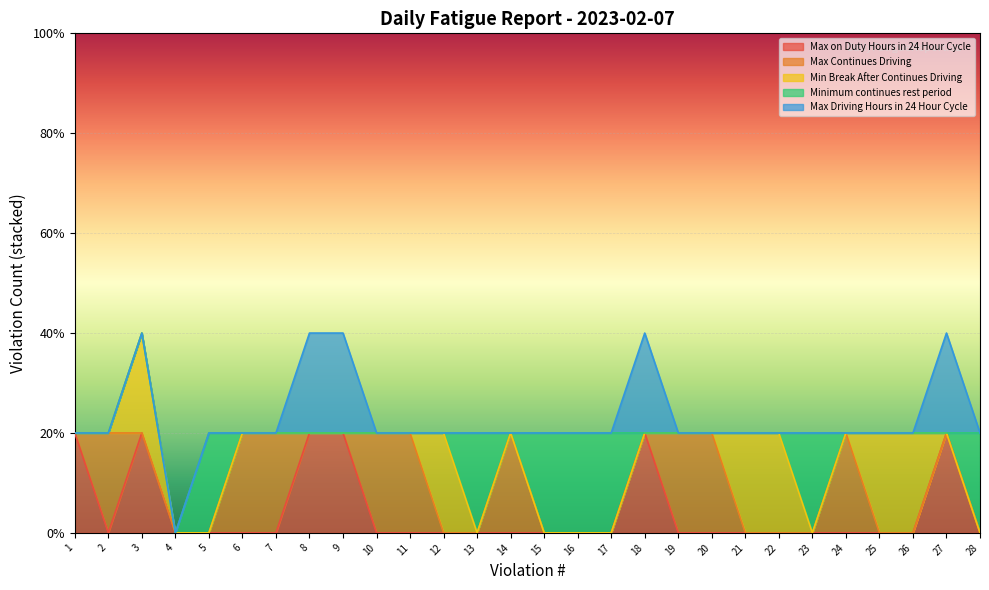

The Min Break After Continues Driving series shows 0 at 15. True or false?

True